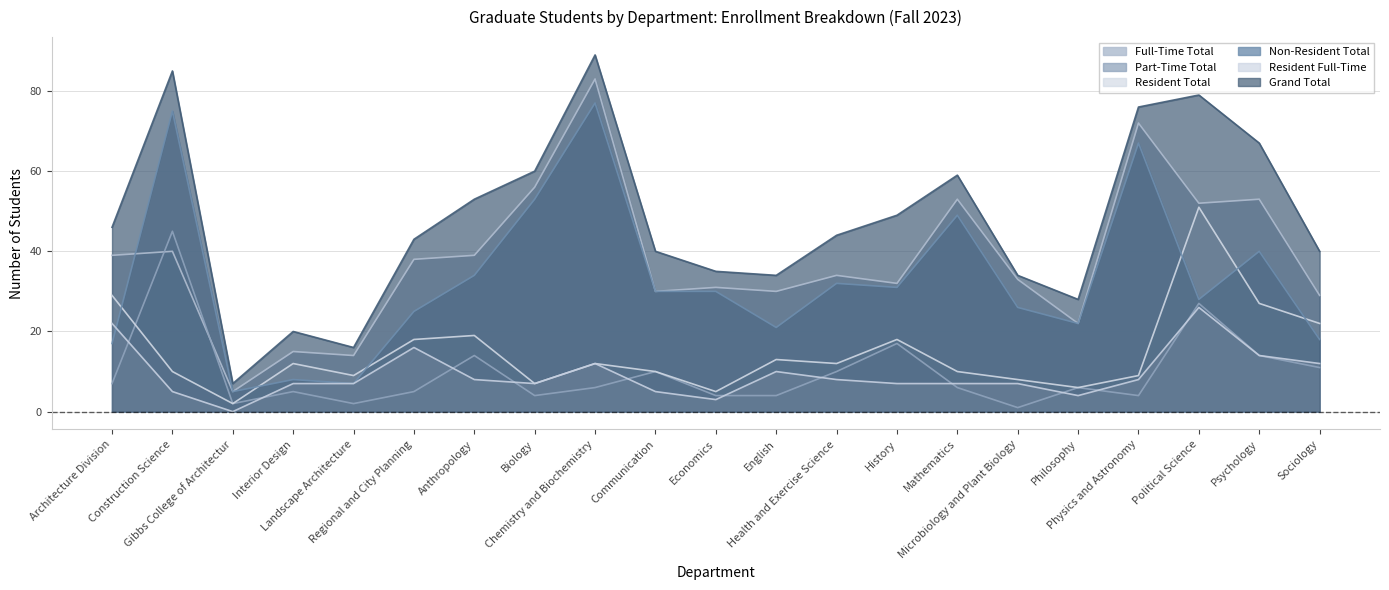

What is the lowest value of the Full-Time Total series?

5